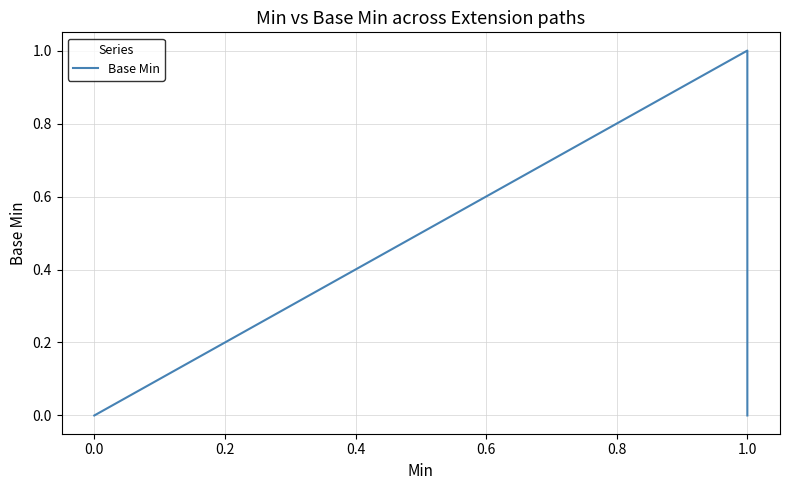

The value at 0.0 is 0. True or false?

True